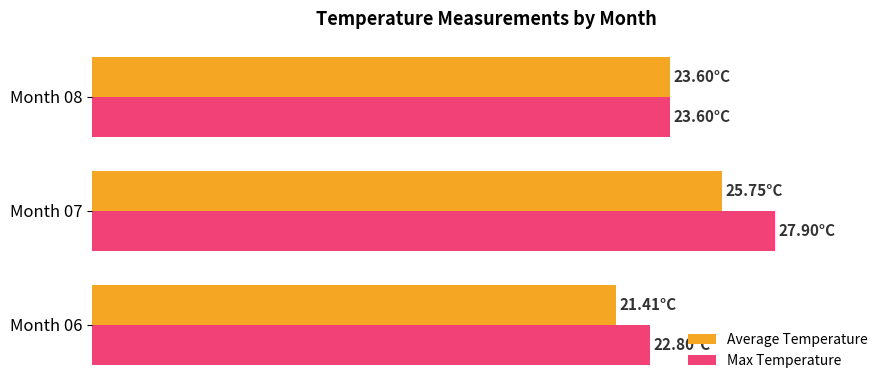

What are all the series names shown in the legend?

Average Temperature, Max Temperature